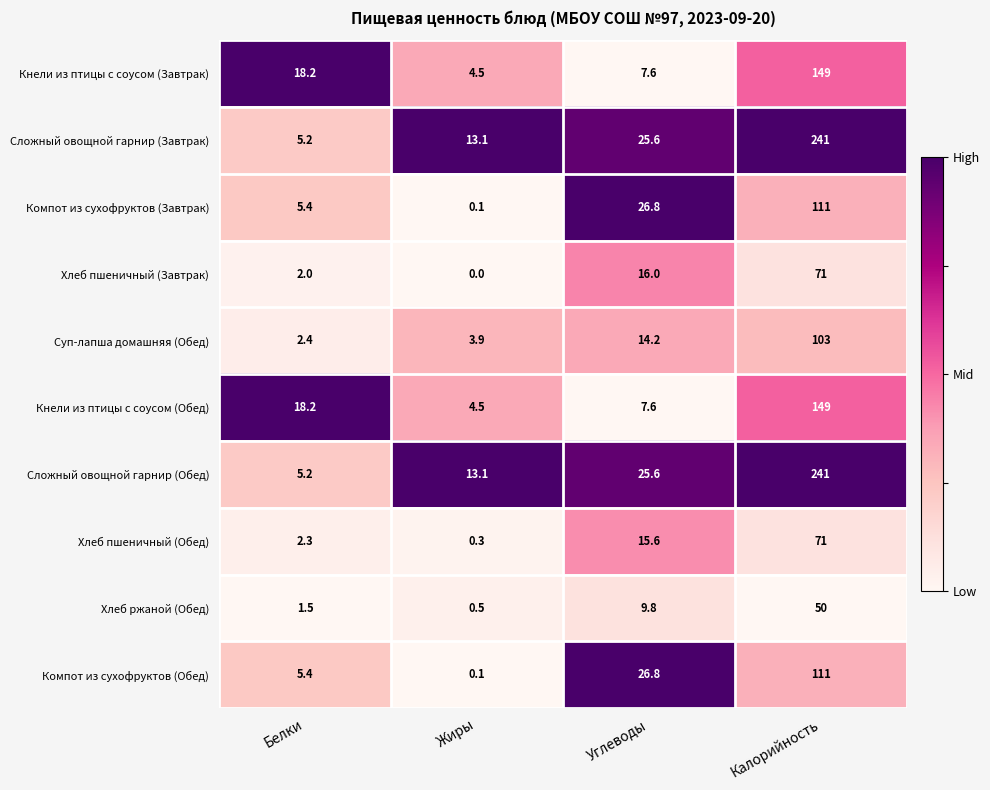

Rank the categories by Кнели из птицы с соусом (Завтрак) value from lowest to highest.

Жиры, Углеводы, Белки, Калорийность